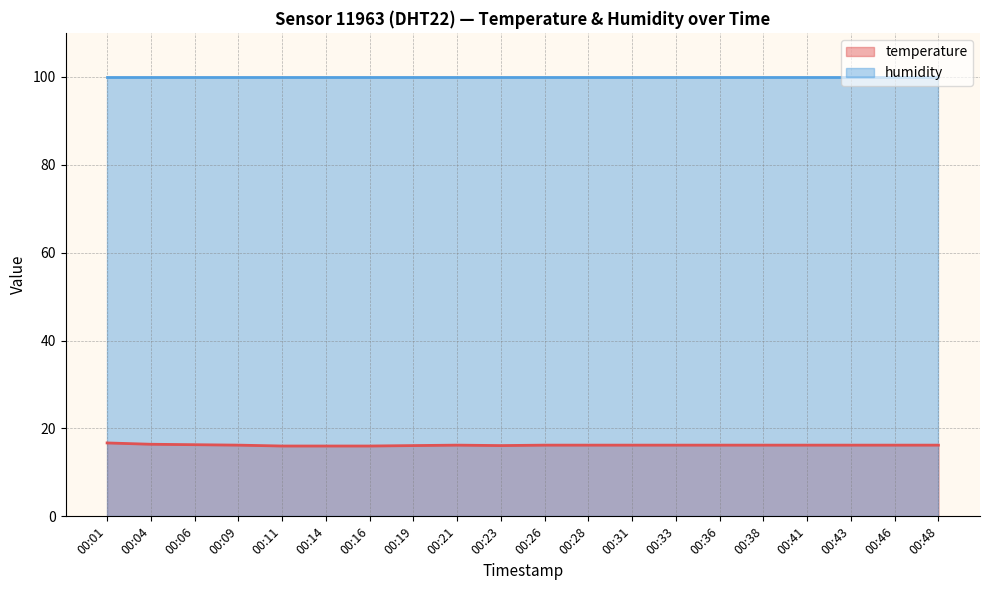

At which category does the data reach its first local valley?

00:23